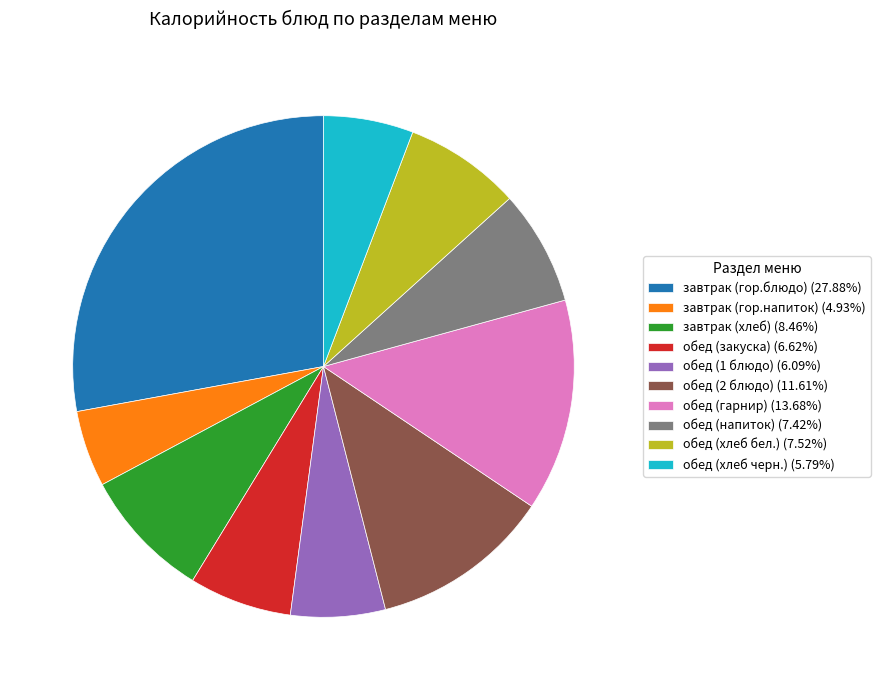

Is there a majority slice in this chart?

No